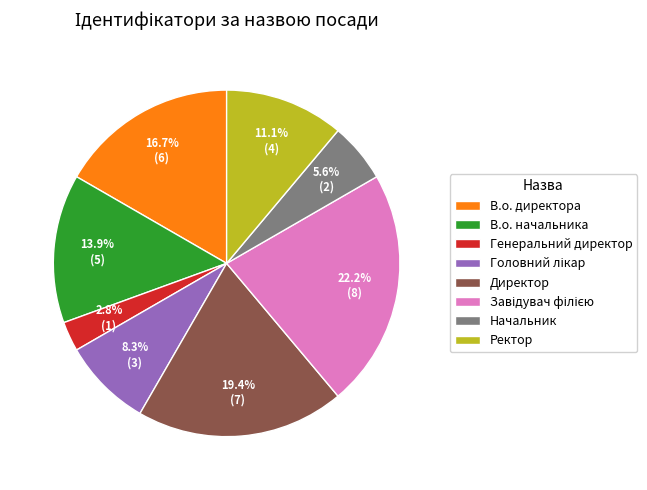

Combined, do Ректор and Начальник account for over 50%?

No